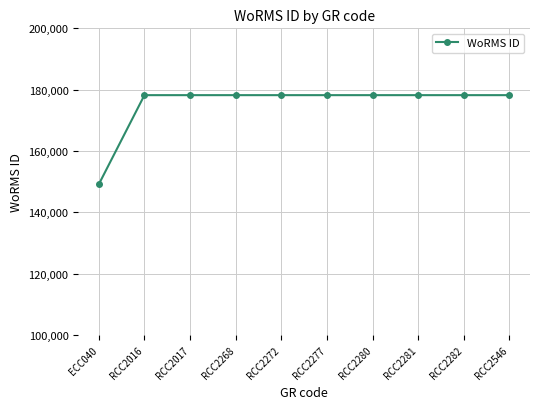

What is the change in value from ECC040 to RCC2268?

+29078